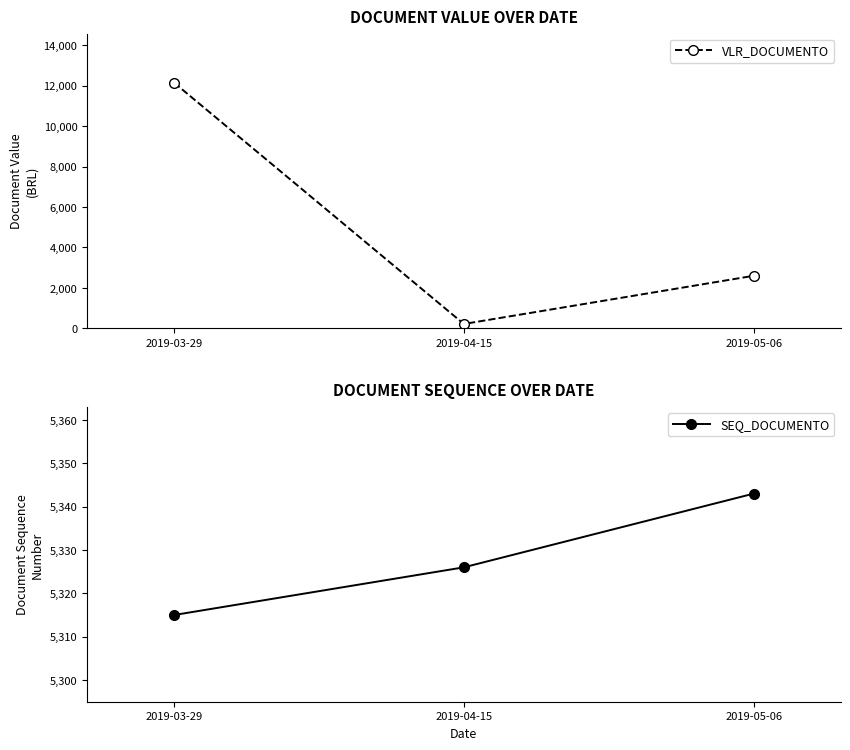

Between 2019-04-15 and 2019-05-06, which series saw the biggest shift?

VLR_DOCUMENTO